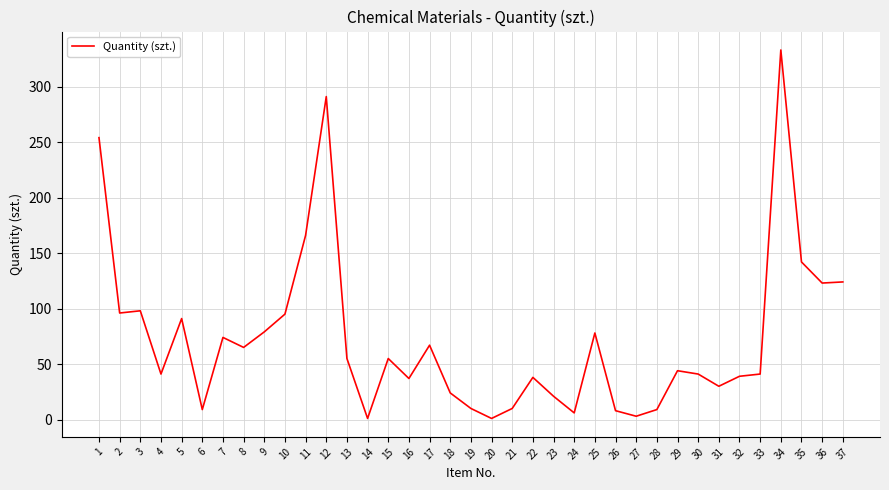

What is the change in value from 17 to 31?

-37